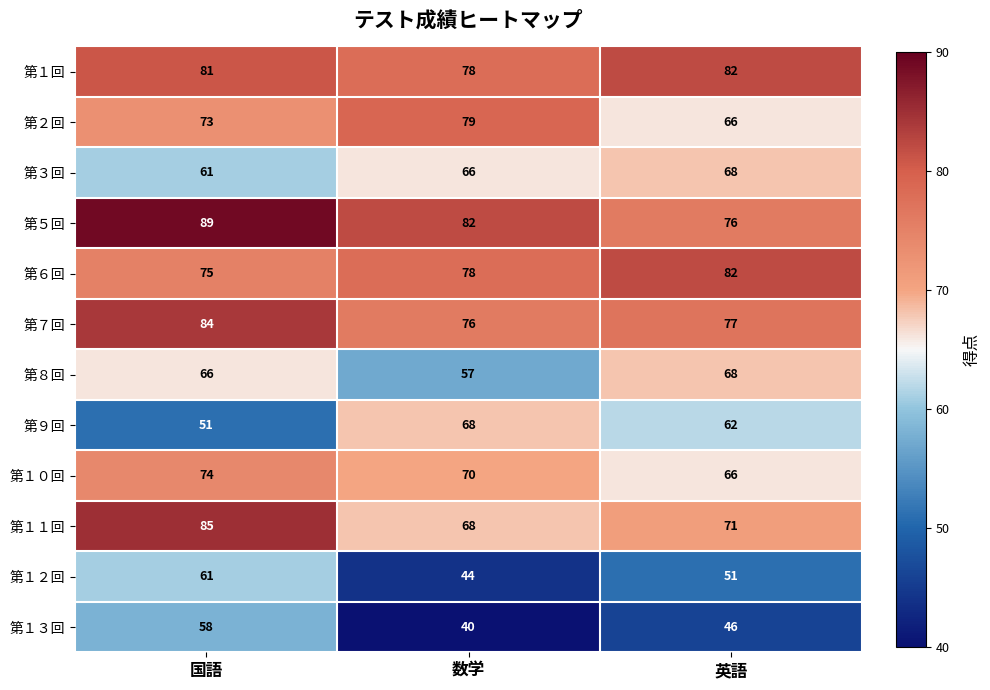

True or false: 第１２回 has a value of 51 at 英語.

True